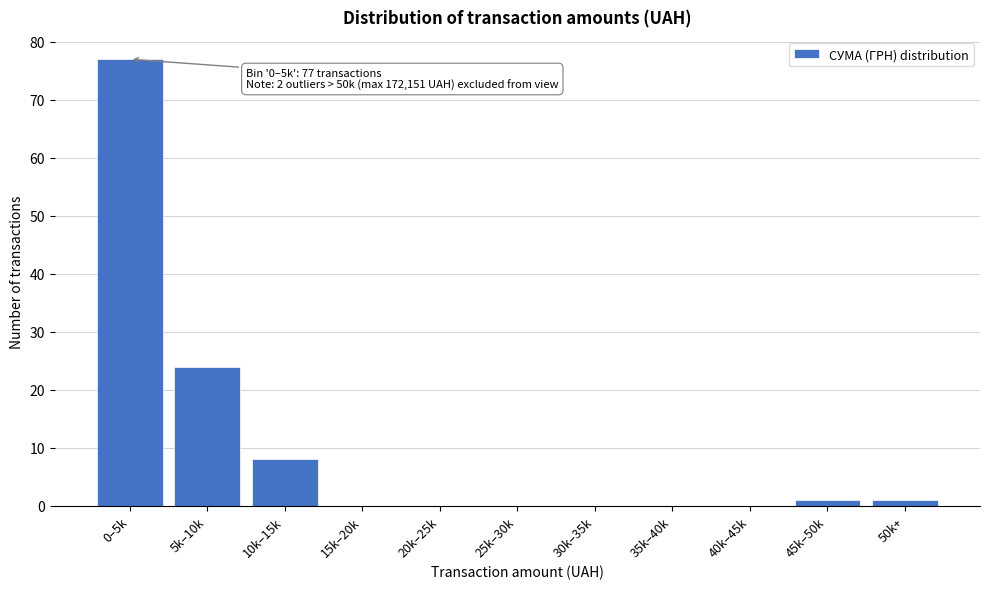

Reading right to left, list all the values displayed in this chart.

50k+=1	45k–50k=1	40k–45k=0	35k–40k=0	30k–35k=0	25k–30k=0	20k–25k=0	15k–20k=0	10k–15k=8	5k–10k=24	0–5k=77